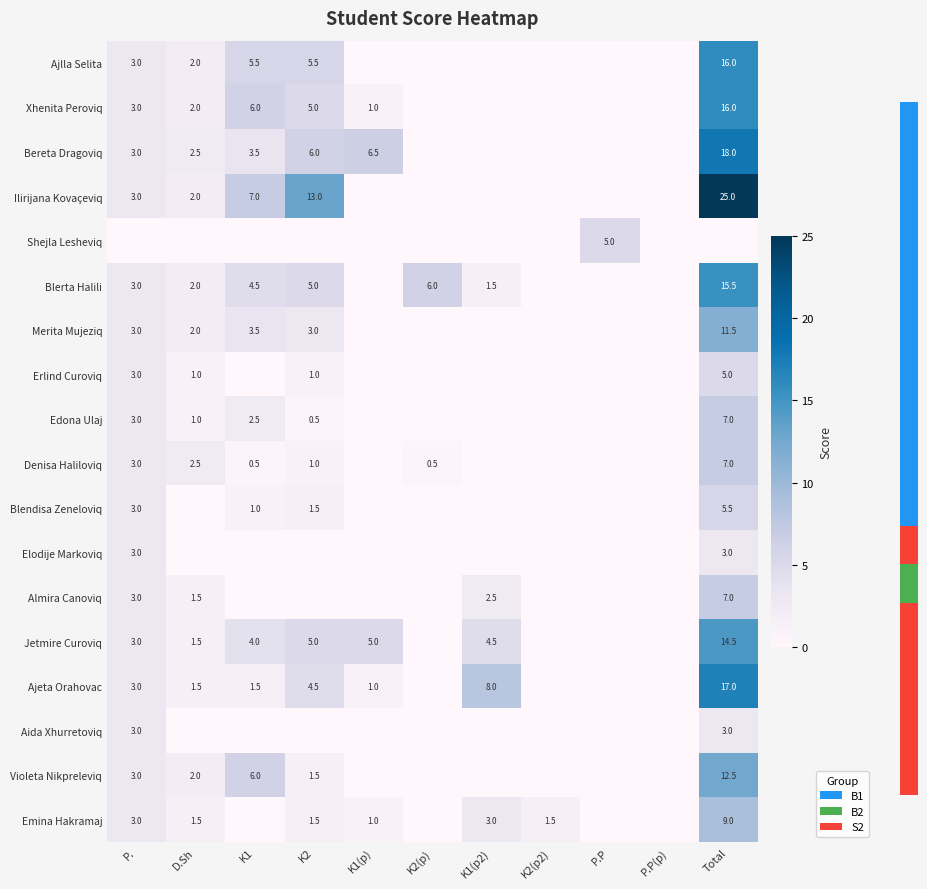

True or false: Erlind Curoviq has a value of 0.4 at D.Sh.

False